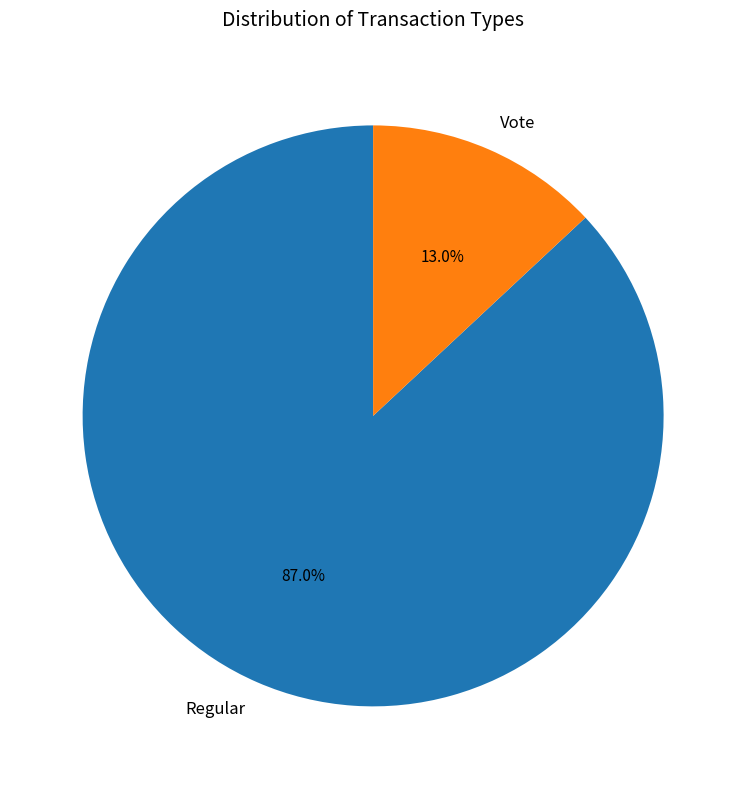

Is there a majority slice in this chart?

Yes